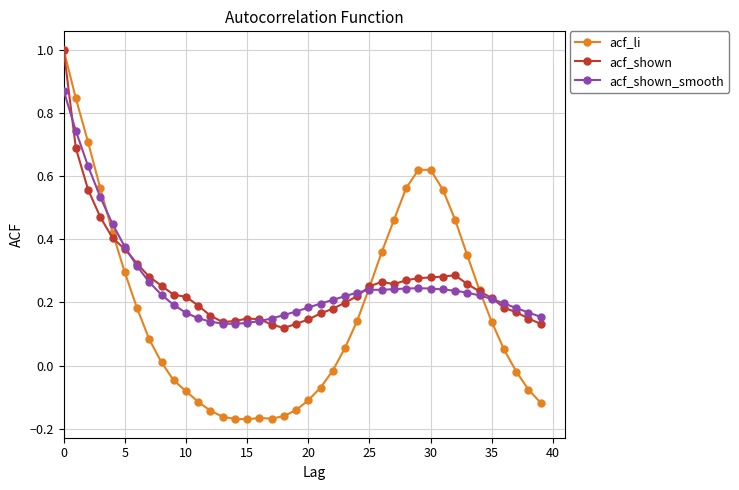

True or false: acf_shown_smooth has more than 0 points higher than both neighbors.

True